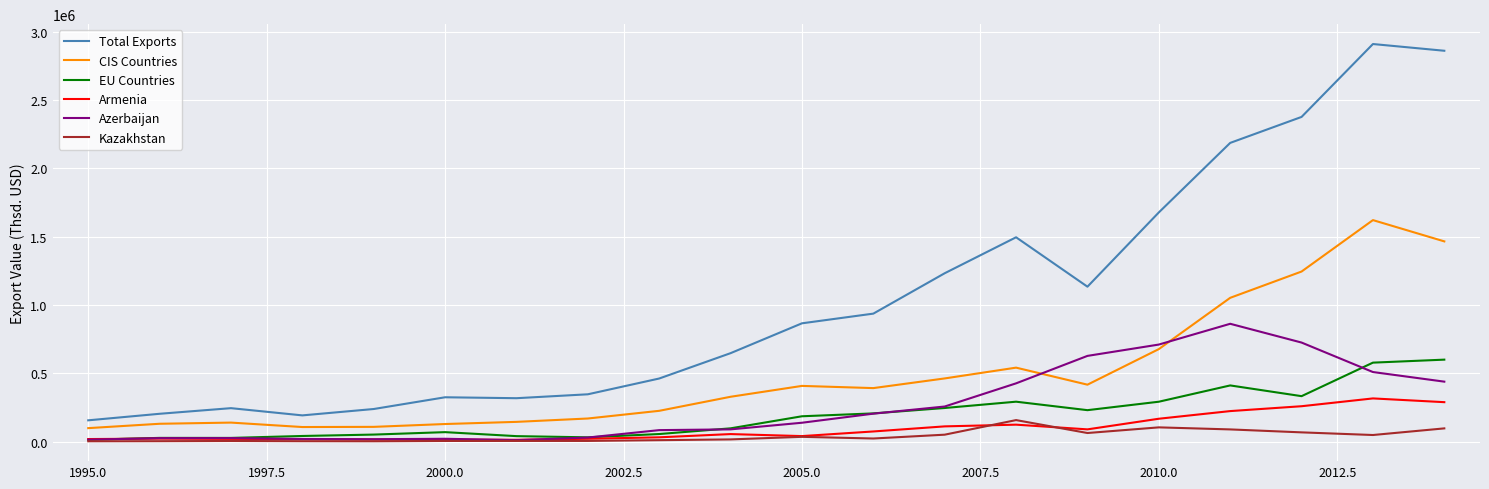

True or false: CIS Countries and Kazakhstan cross at least once.

False